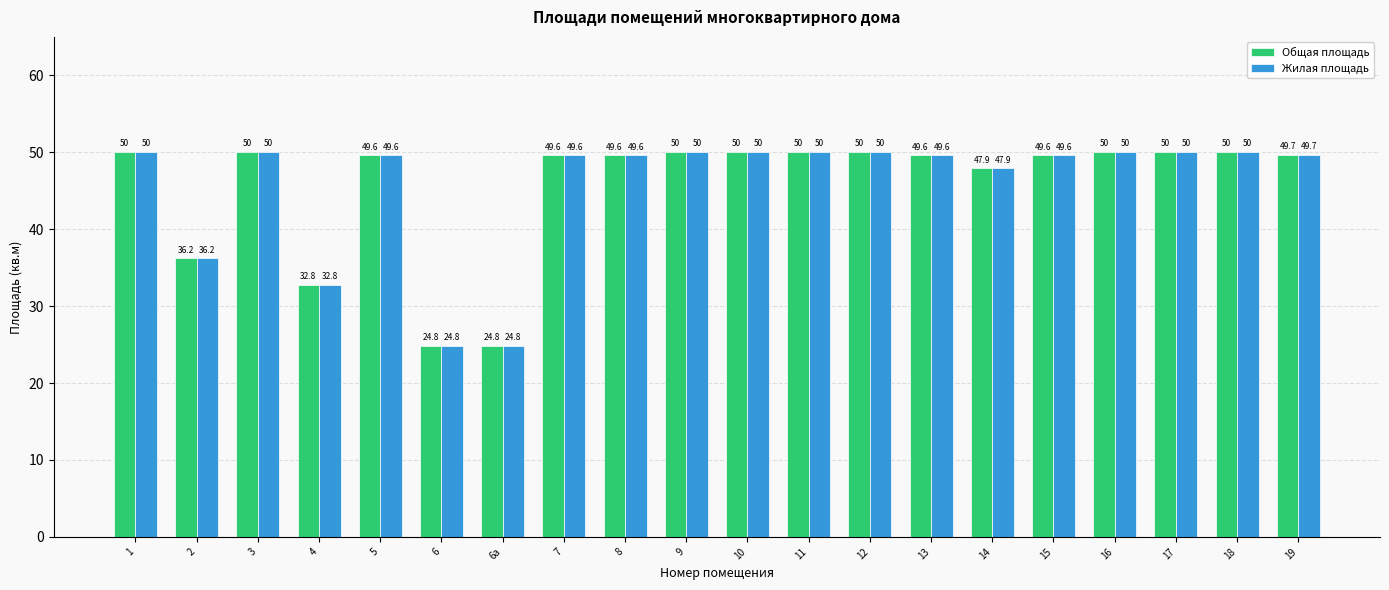

What is the minimum value shown in the chart?

24.8